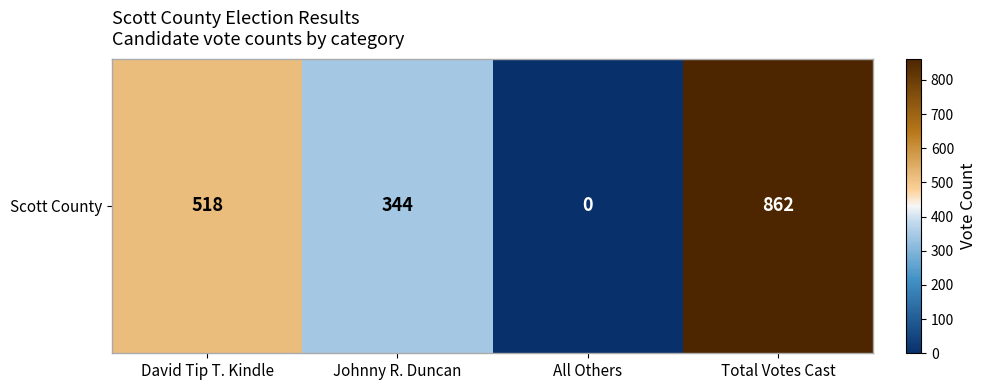

The chart shows a value of 603 at All Others. True or false?

False